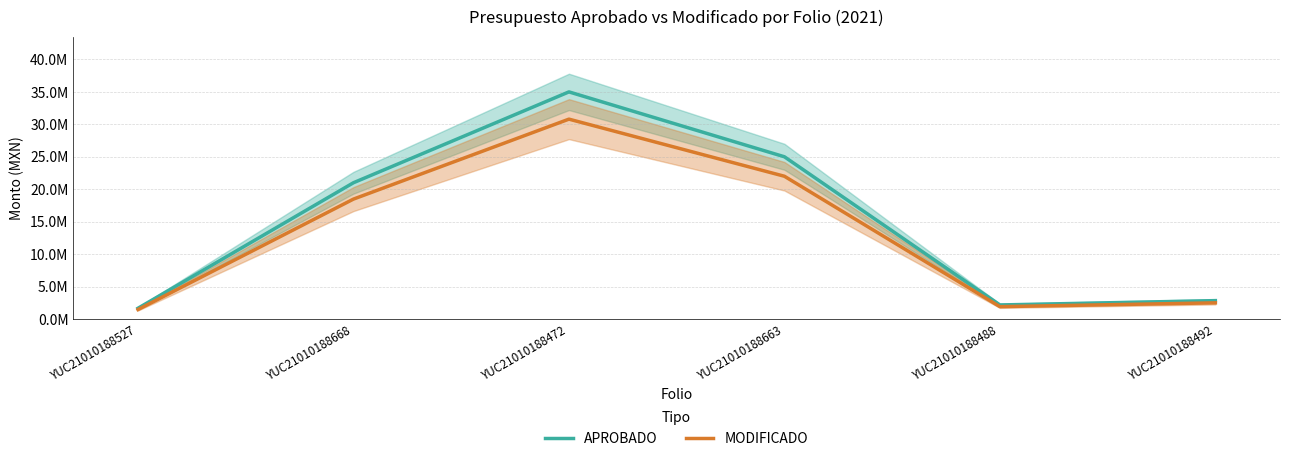

What is the minimum value shown in the chart?

1459721.7